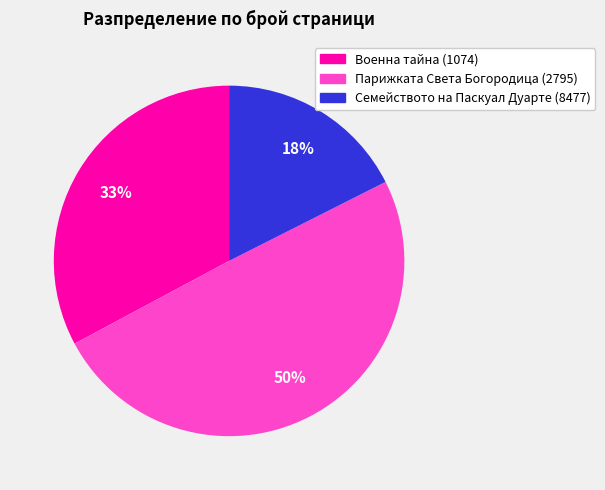

To the nearest percent, what is the difference between the largest and smallest slice percentages?

32%